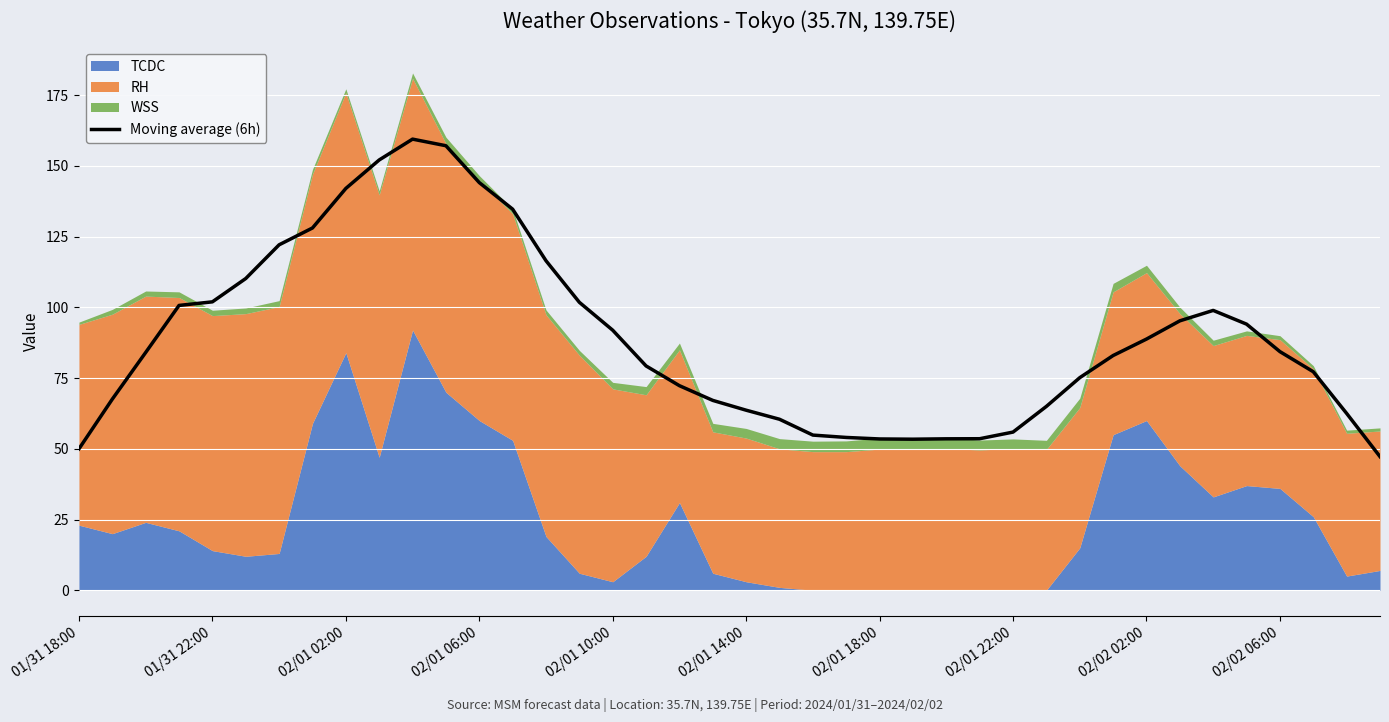

Is it true that the value at 18 is 34.4?

False